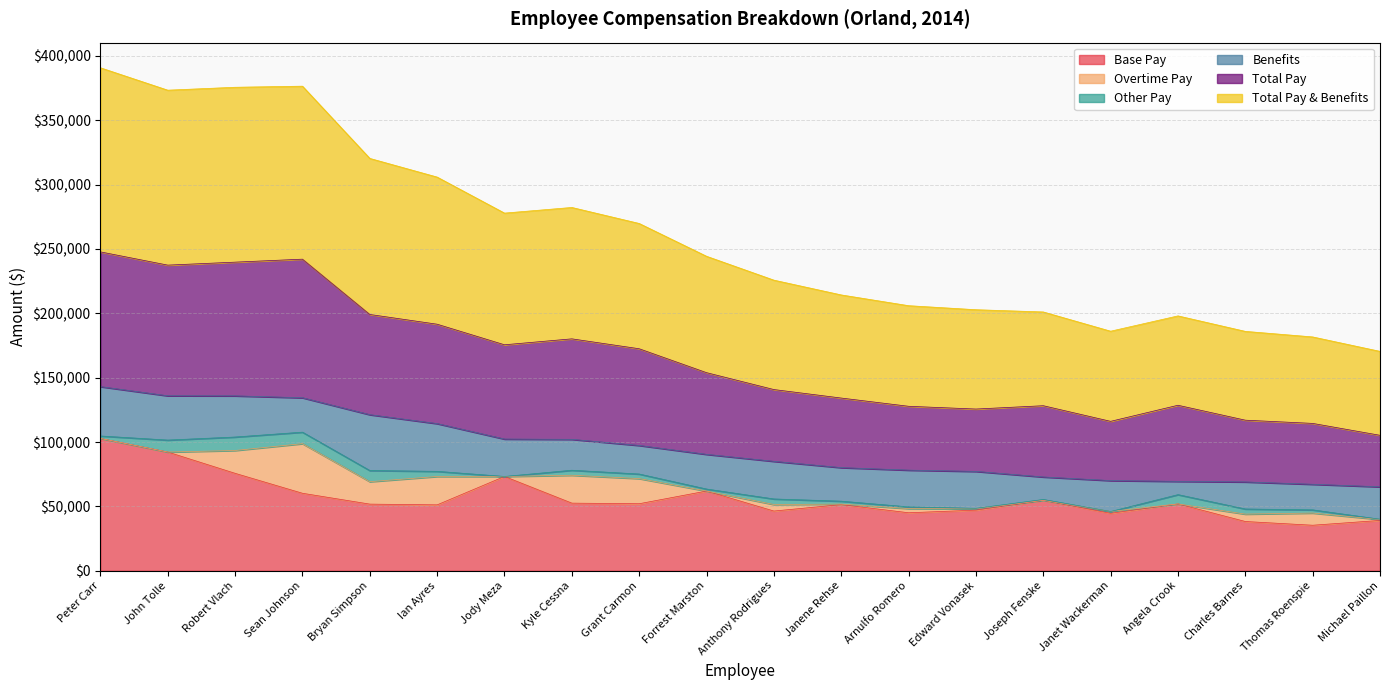

At which category does Total Pay reach its first local valley?

John Tolle